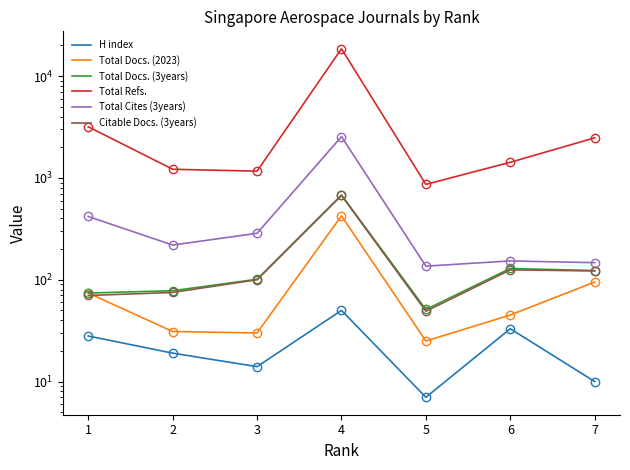

Reading left to right, extract all data points from this chart.

H index: 1=28	2=19	3=14	4=50	5=7	6=33	7=10
Total Docs. (2023): 1=74	2=31	3=30	4=424	5=25	6=45	7=95
Total Docs. (3years): 1=74	2=78	3=101	4=680	5=51	6=129	7=123
Total Refs.: 1=3180	2=1217	3=1165	4=18571	5=864	6=1425	7=2475
Total Cites (3years): 1=418	2=219	3=286	4=2545	5=136	6=153	7=147
Citable Docs. (3years): 1=70	2=75	3=100	4=673	5=49	6=125	7=122